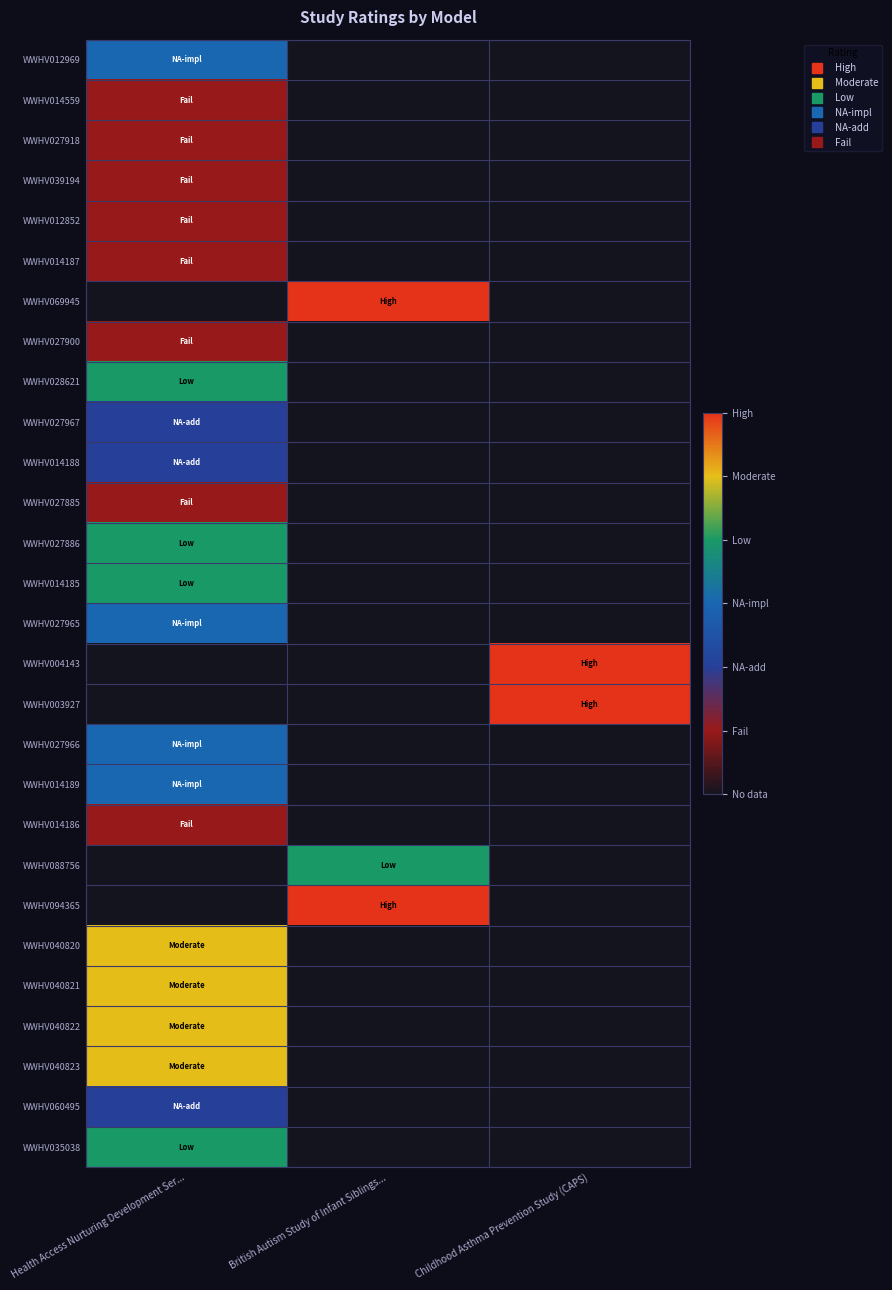

At how many categories does at least one series exceed 1?

3